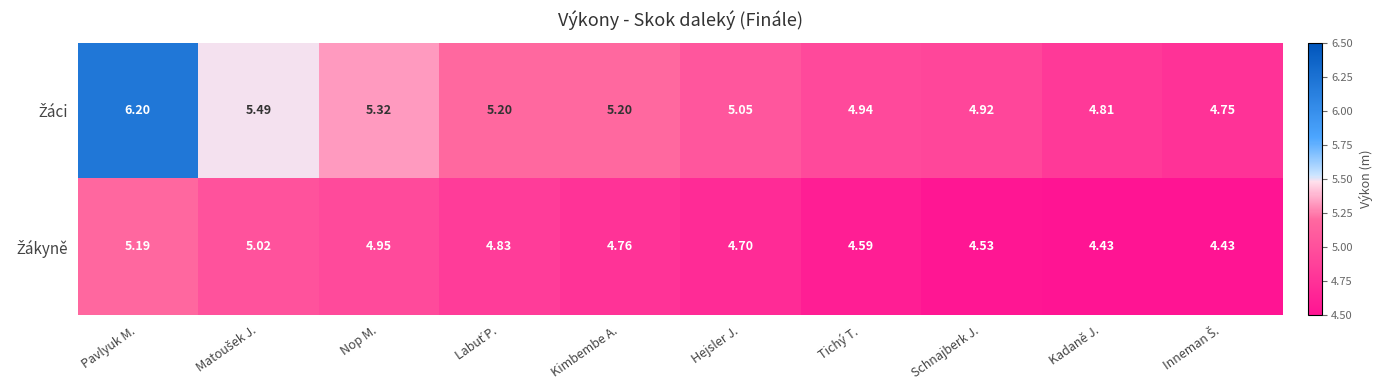

Which label corresponds to the largest value in the chart?

Pavlyuk M.